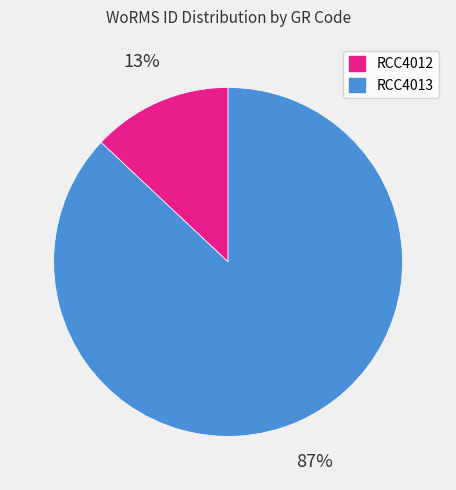

True or false: RCC4012 accounts for 13% of the total.

True